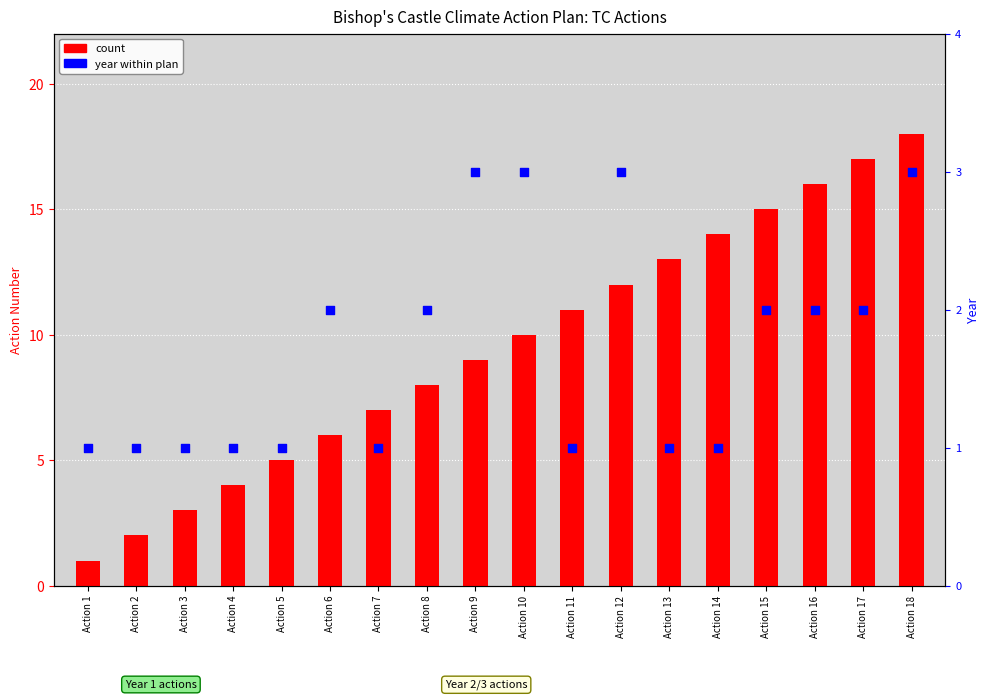

Which series reaches the maximum Y coordinate?

count